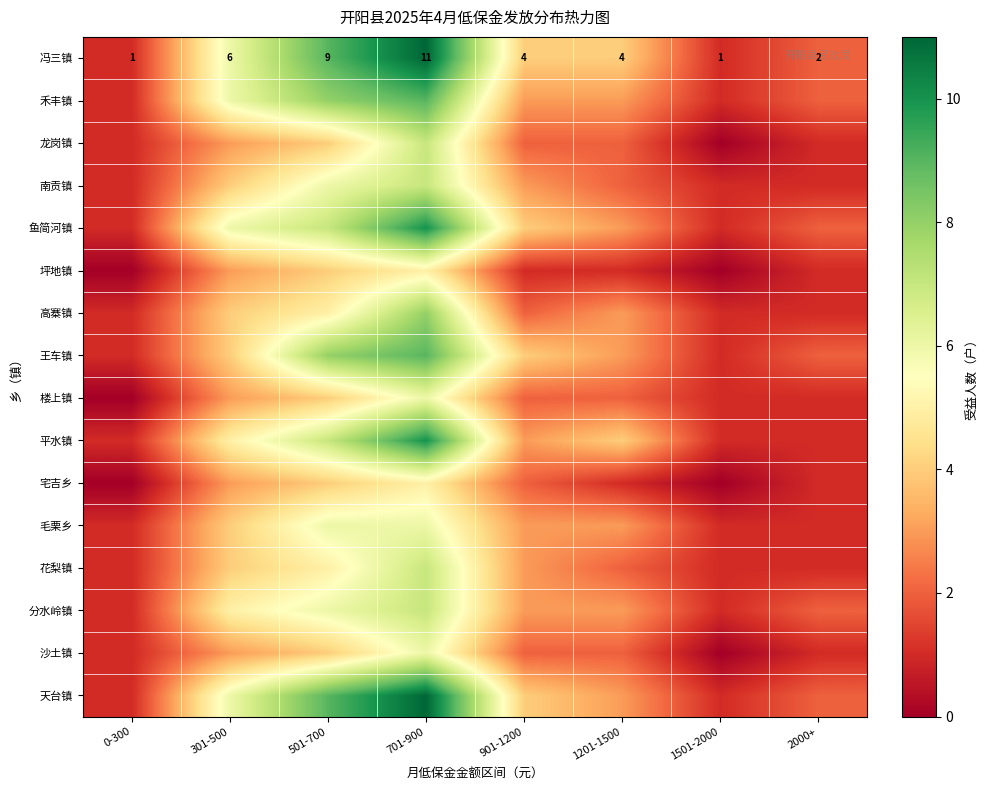

What is the difference between the 冯三镇 values at 0-300 and 1201-1500?

3